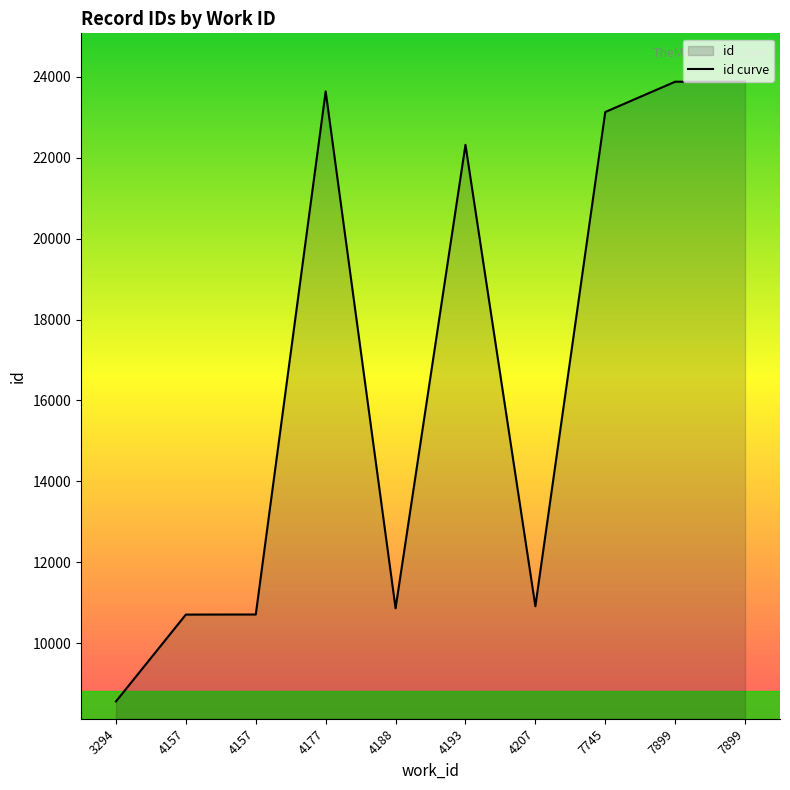

What is the difference between the values at 3294 and 4207?

2352